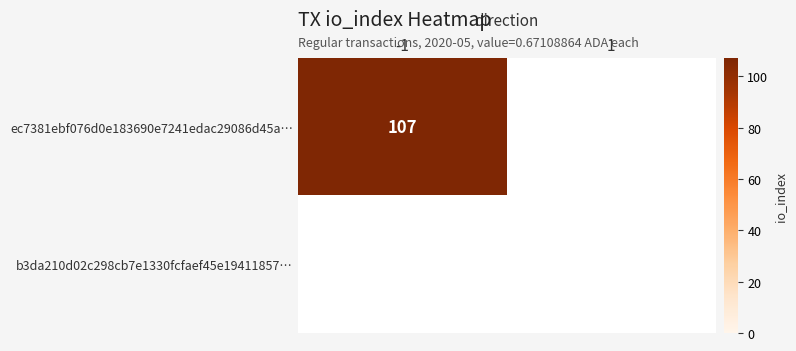

At io_index, list the series in order from smallest to largest.

b3da210d02c298cb7e1330fcfaef45e19411857, ec7381ebf076d0e183690e7241edac29086d45a